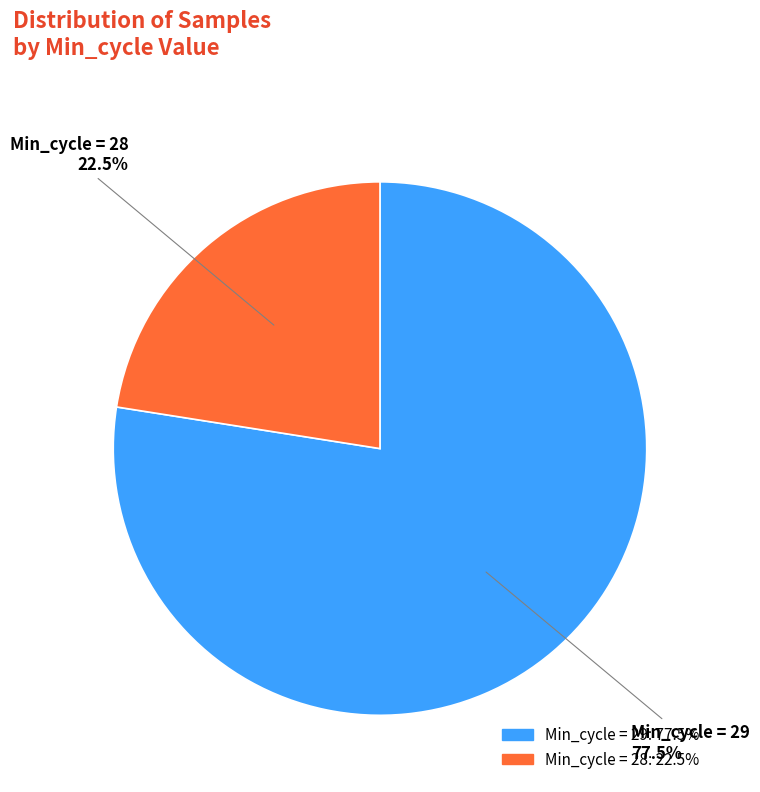

Does any single category account for the majority?

Yes